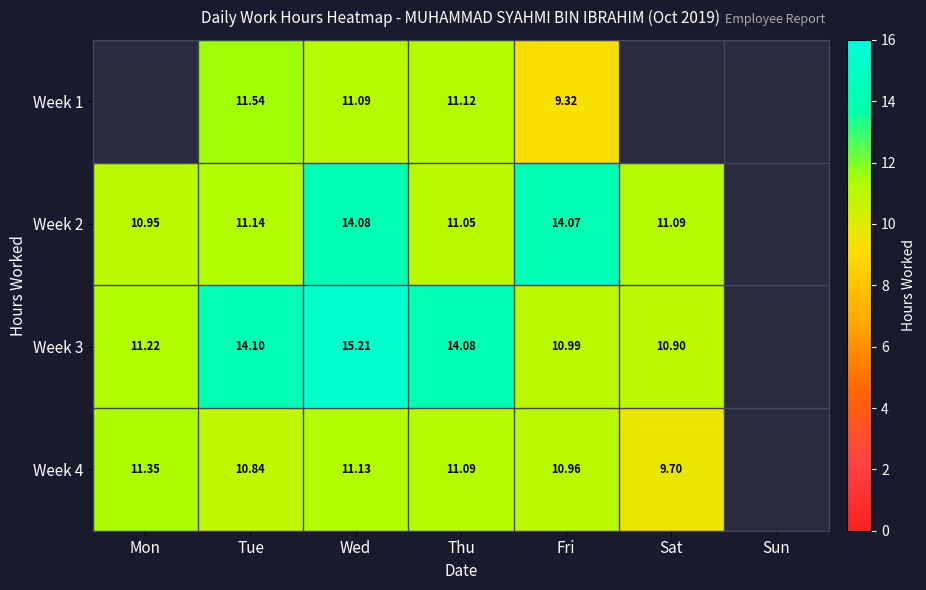

Is the value of Week 1 at Wed greater than the value of Week 2 at Wed?

No